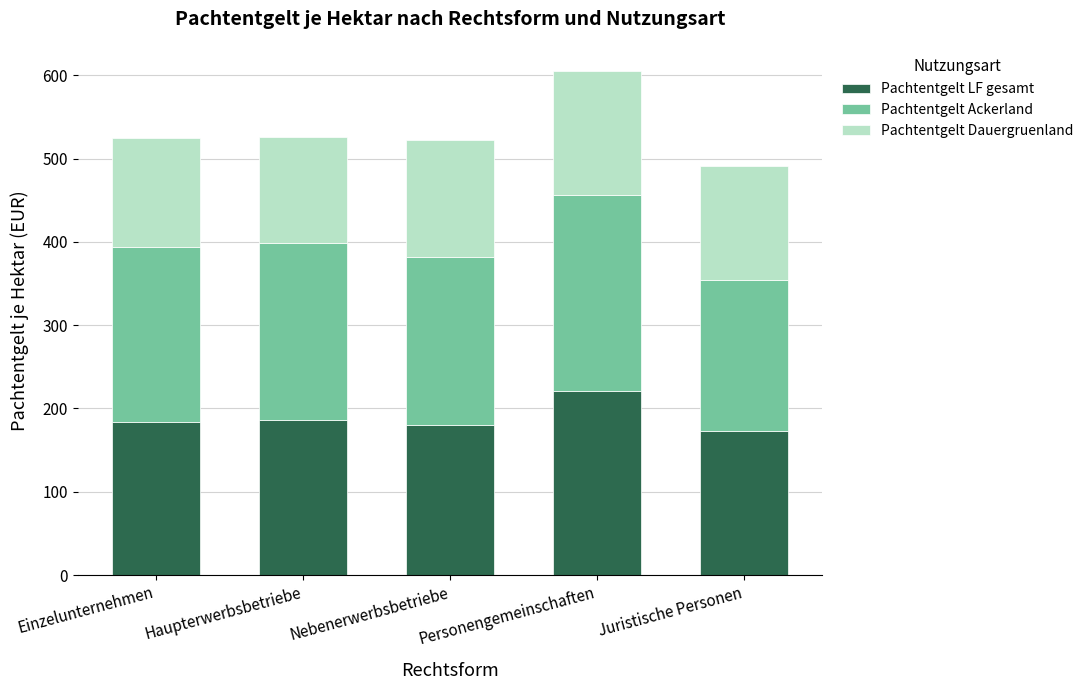

Are the bars grouped side by side (vs. stacked)?

No